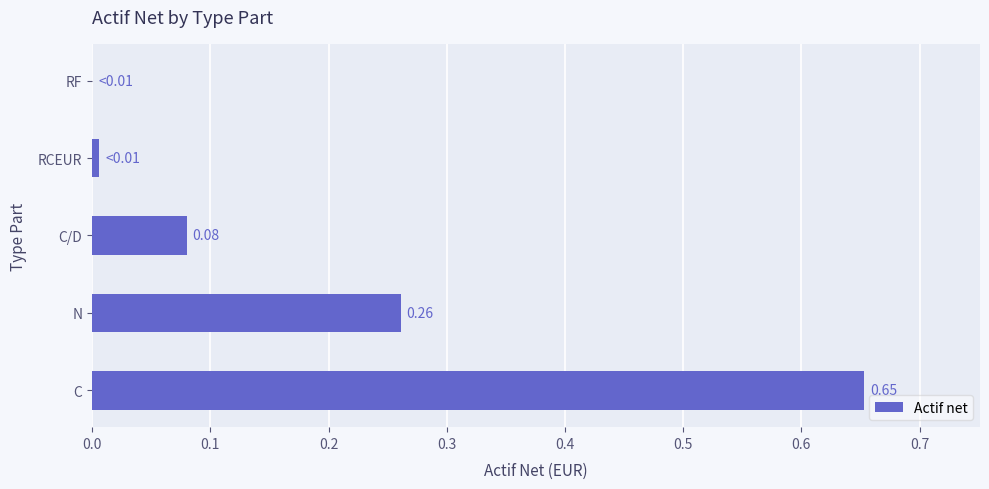

At which label is the value closest to 0?

RF